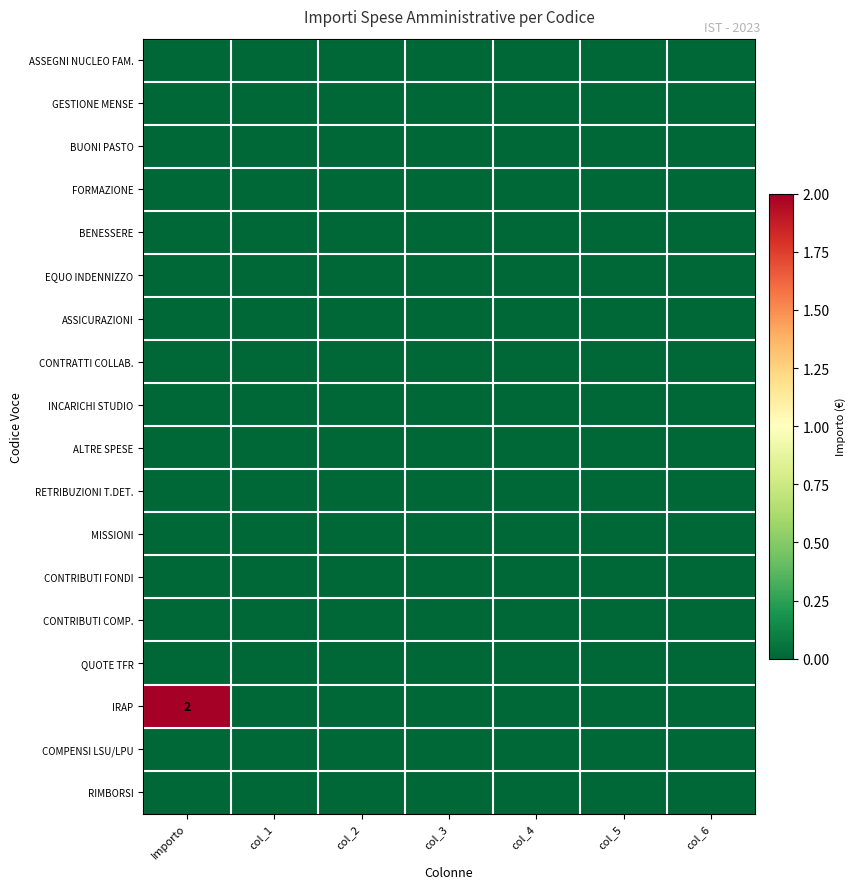

Which label corresponds to the largest value in the chart?

Importo